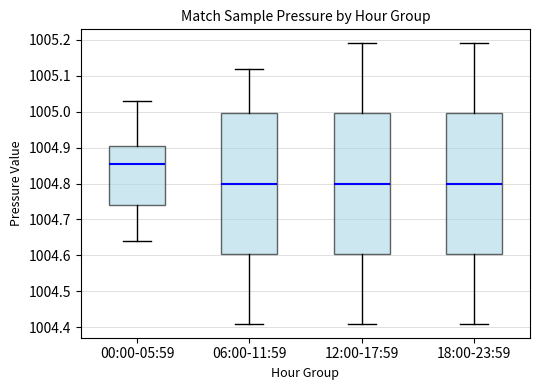

Reading left to right, read every box against the y-axis: the position of its median line, the range the box covers, and the ends of its whiskers. The values are not printed on the chart, so give them approximately, as read against the axis.

00:00-05:59: median 1004.86, box 1004.74 to 1004.91, whiskers 1004.64 to 1005.03
06:00-11:59: median 1004.80, box 1004.61 to 1005.00, whiskers 1004.41 to 1005.12
12:00-17:59: median 1004.80, box 1004.61 to 1005.00, whiskers 1004.41 to 1005.19
18:00-23:59: median 1004.80, box 1004.61 to 1005.00, whiskers 1004.41 to 1005.19